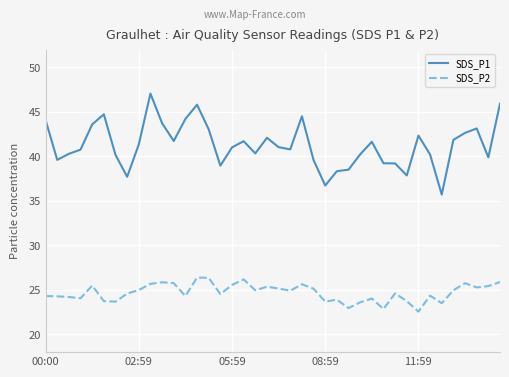

What is the difference between the maximum and minimum values in the SDS_P2 series?

3.8